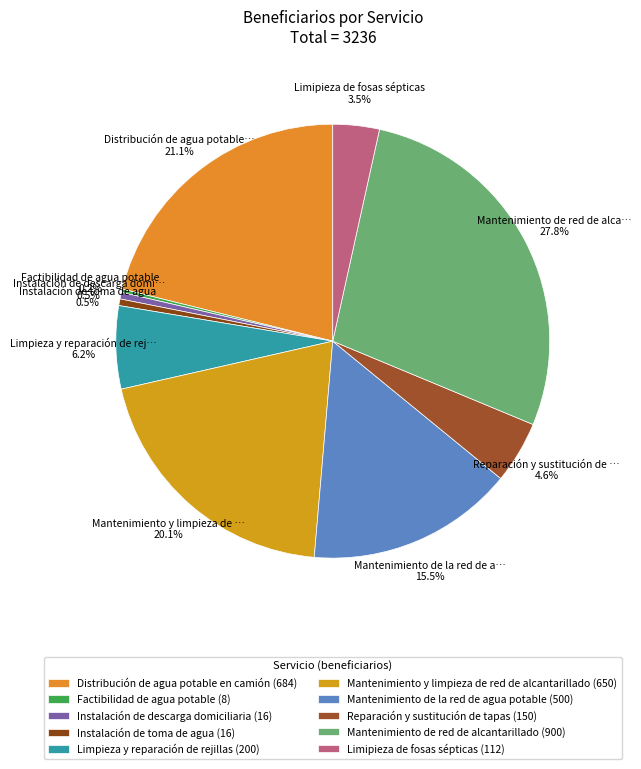

What is the largest slice in the pie chart?

Mantenimiento de red de alcantarillado